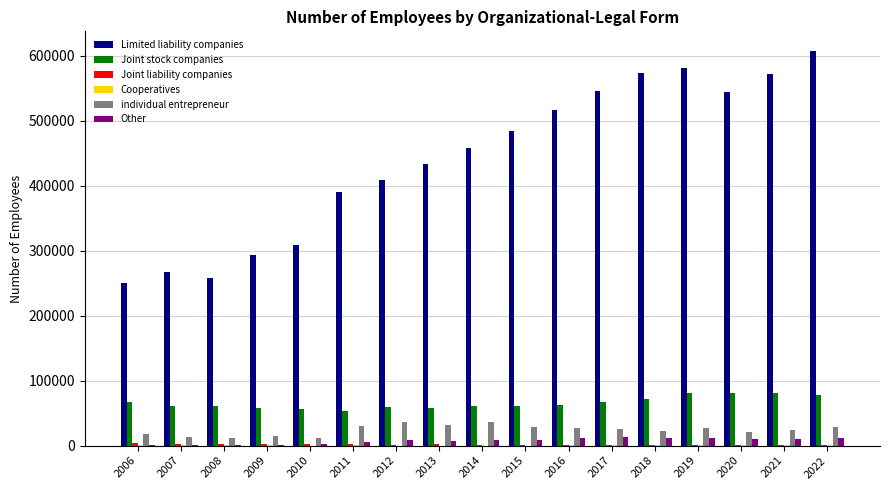

Is the value of individual entrepreneur at 2008 greater than the value of Limited liability companies at 2019?

No